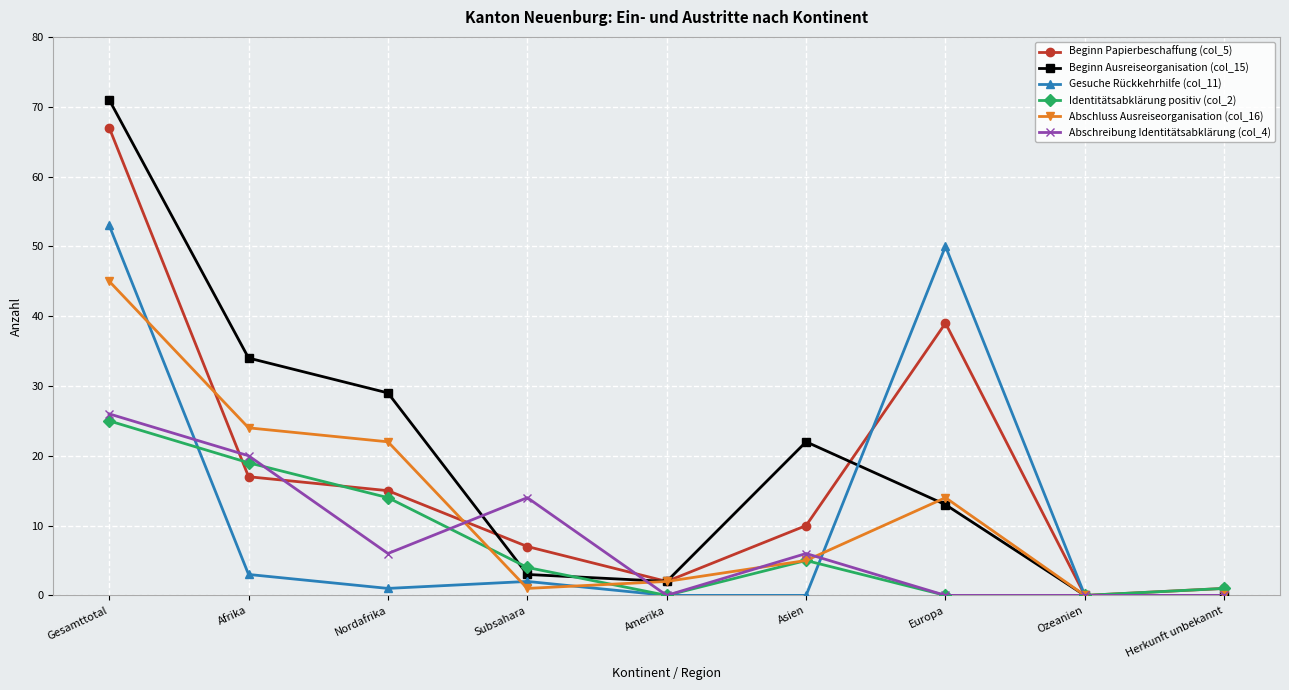

At how many categories does at least one series exceed 11?

6